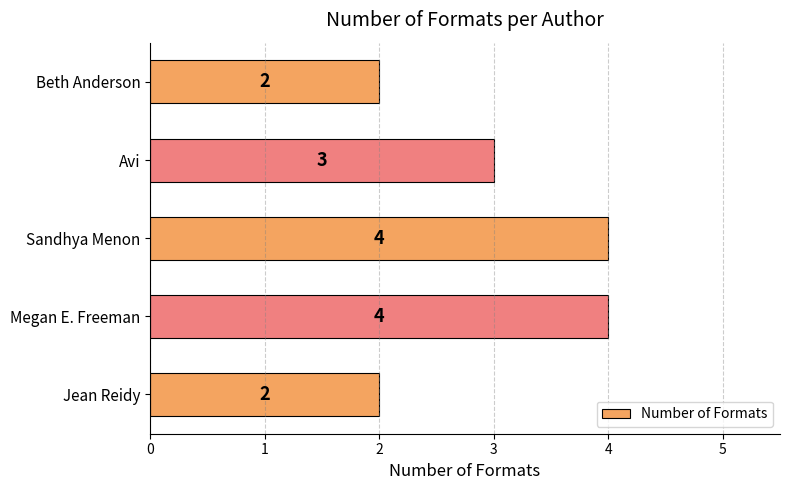

What is the difference between the second highest and second lowest values?

2